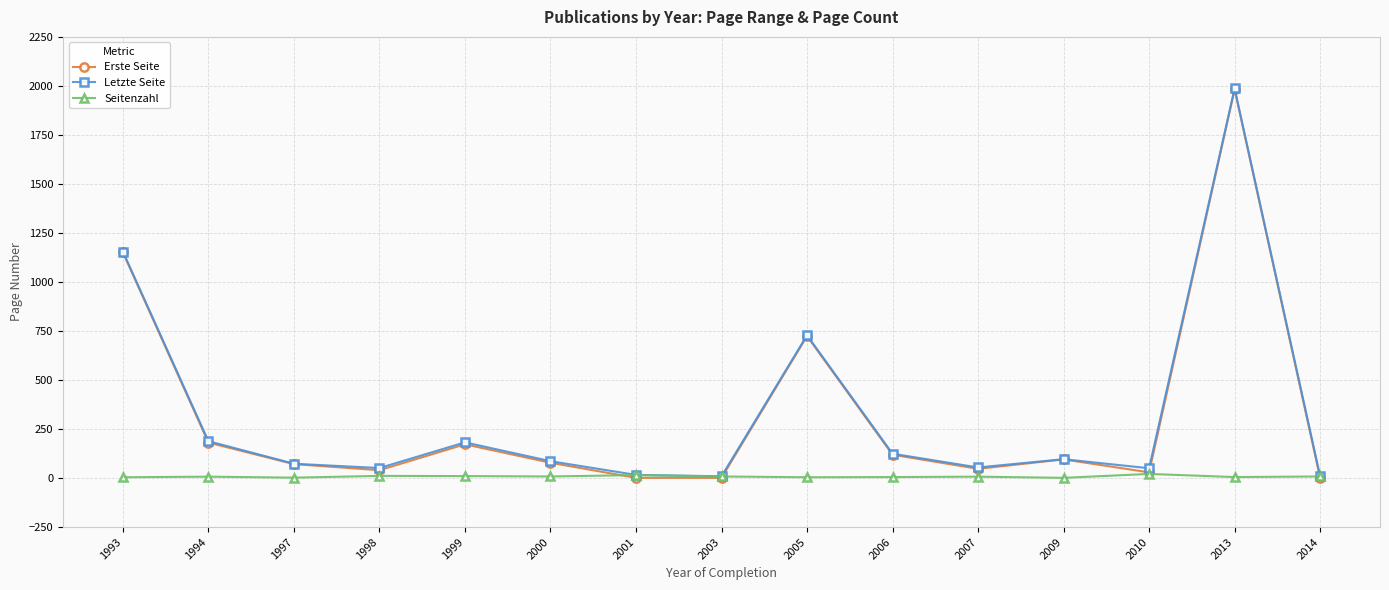

True or false: Seitenzahl has a value of 15 at 2001.

True